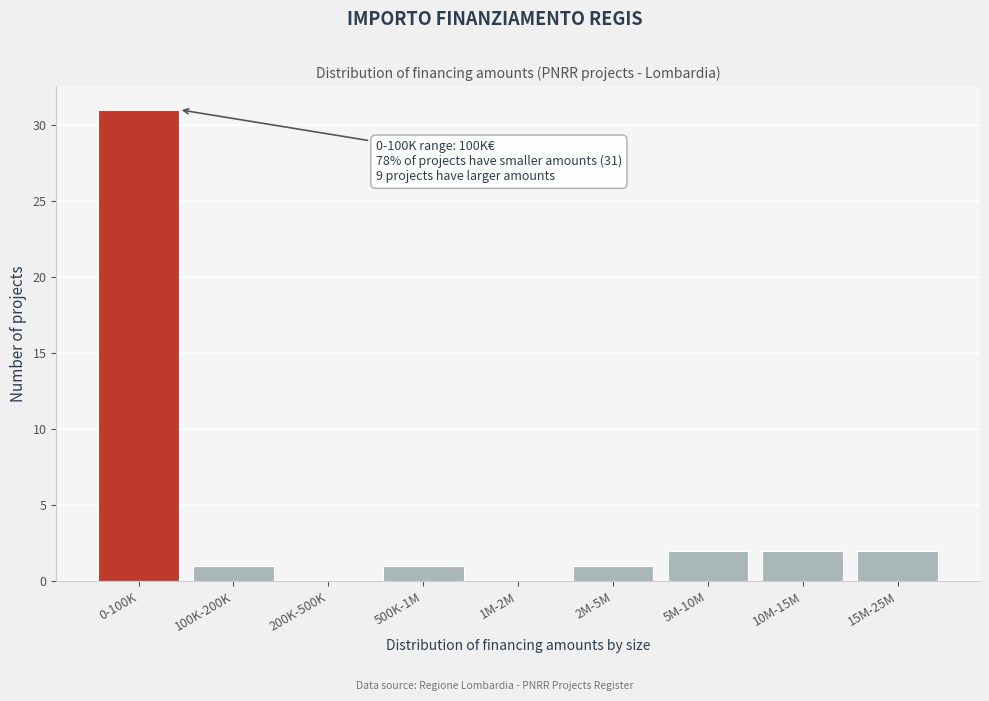

Reading left to right, what are all the values shown in this chart?

0-100K=31	100K-200K=1	200K-500K=0	500K-1M=1	1M-2M=0	2M-5M=1	5M-10M=2	10M-15M=2	15M-25M=2